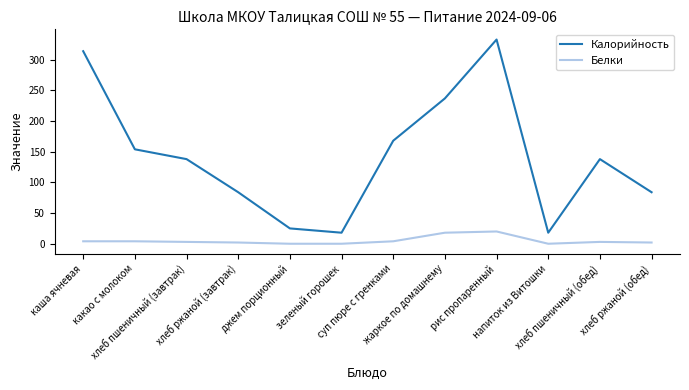

Between хлеб пшеничный (обед) and хлеб ржаной (обед), which series saw the biggest shift?

Калорийность